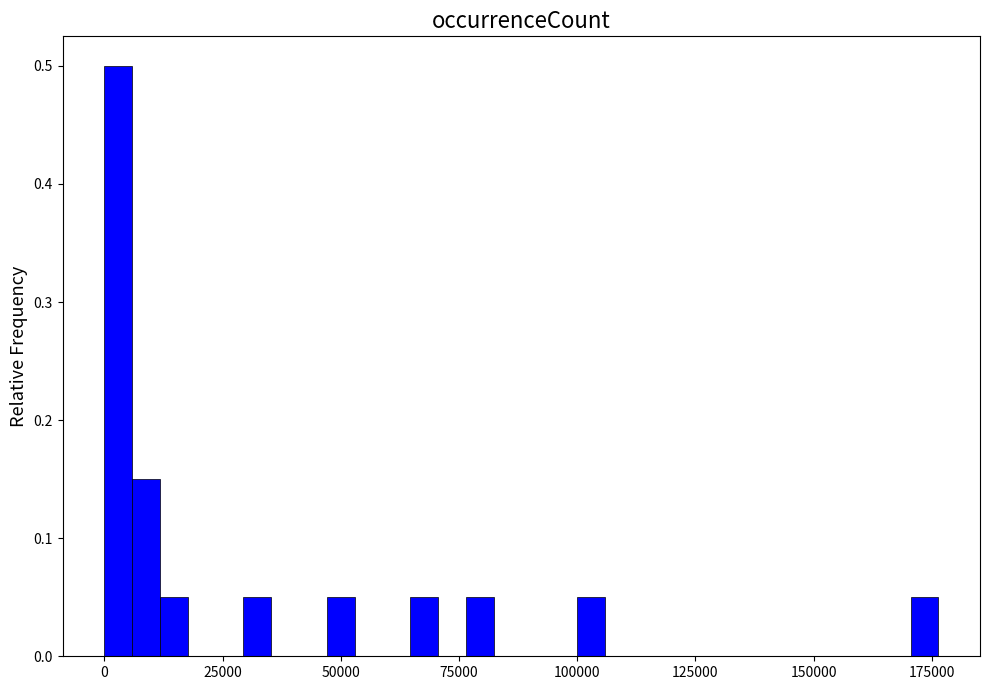

Read against the x-axis, roughly where is the centre of the tallest bar?

5000